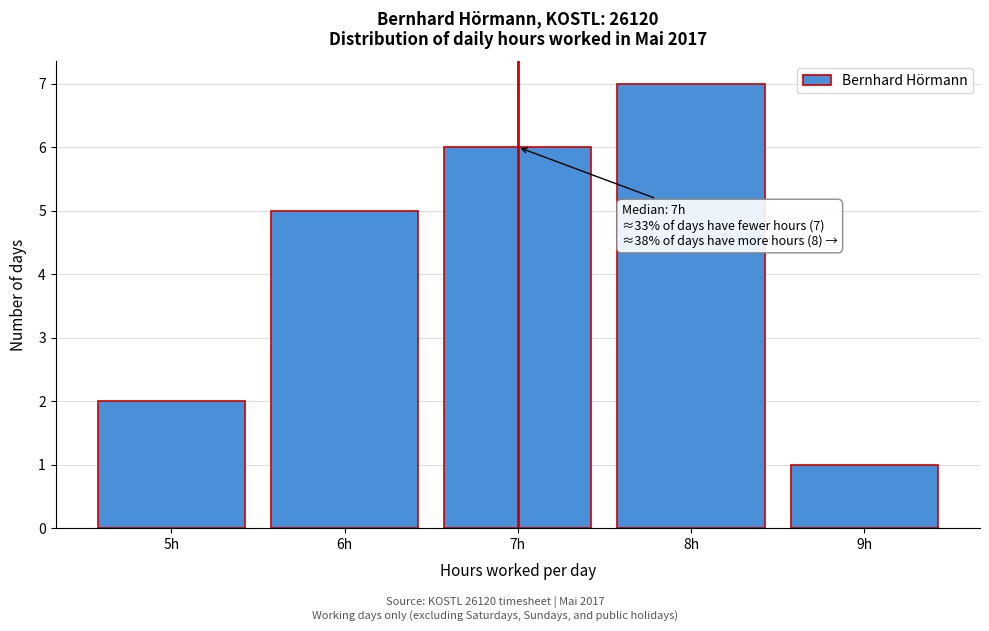

Reading left to right, transcribe all the data shown in this chart.

2	5	6	7	1